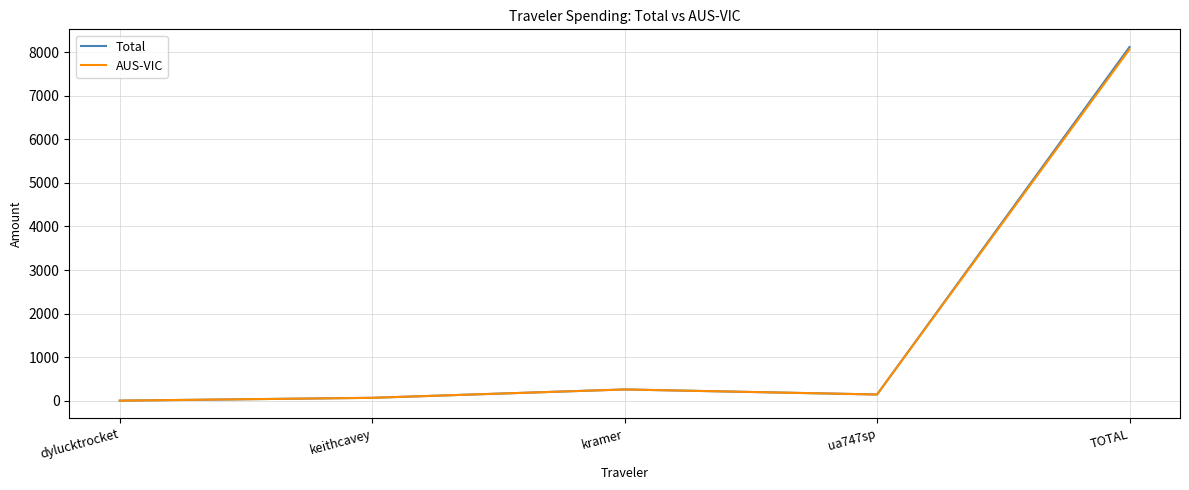

Is this an area chart (filled region under the line)?

No